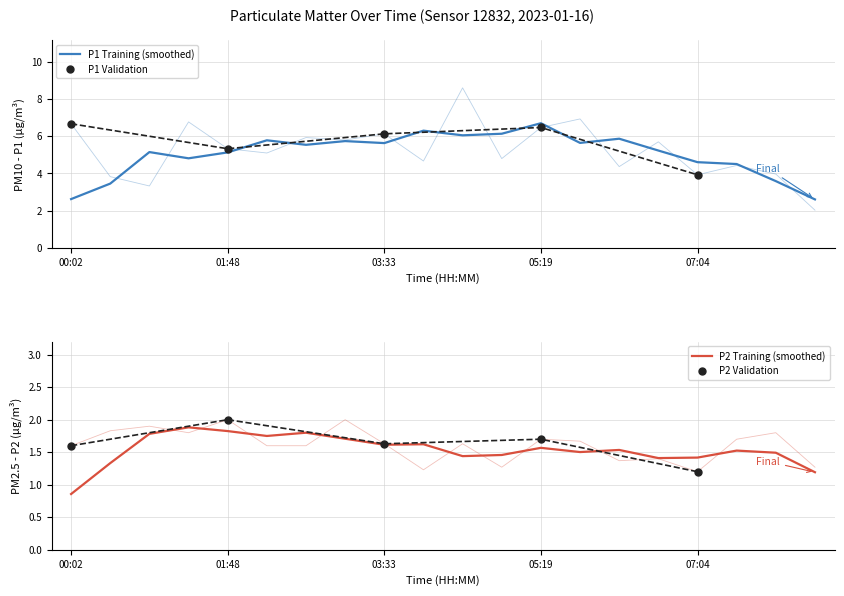

Which series has the largest range (max minus min)?

P1